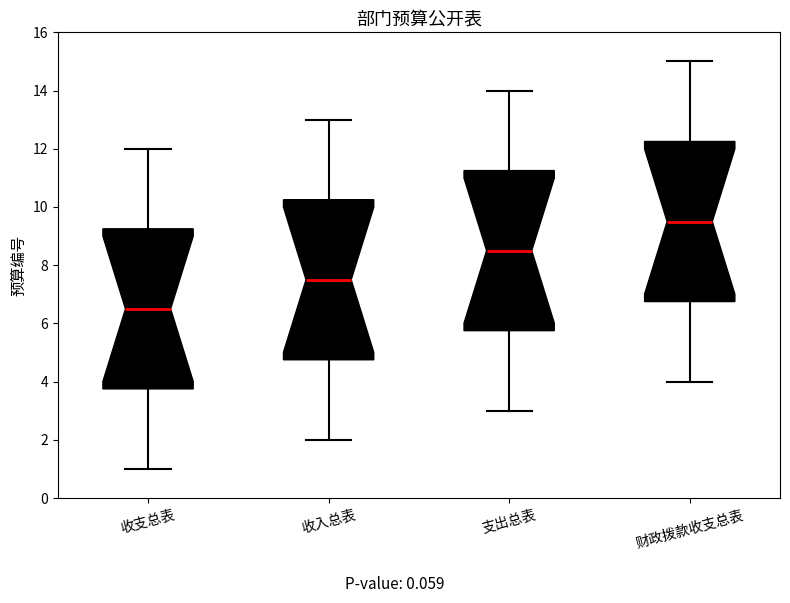

Reading left to right, transcribe this box plot: for each box, give where its median line is, the range the box spans, and where its two whiskers end, as read against the y-axis. The values are not printed on the chart, so give them approximately, as read against the axis.

收支总表: median 6.6, box 3.8 to 9.2, whiskers 1.0 to 12.0
收入总表: median 7.6, box 4.8 to 10.2, whiskers 2.0 to 13.0
支出总表: median 8.6, box 5.8 to 11.2, whiskers 3.0 to 14.0
财政拨款收支总表: median 9.6, box 6.8 to 12.2, whiskers 4.0 to 15.0